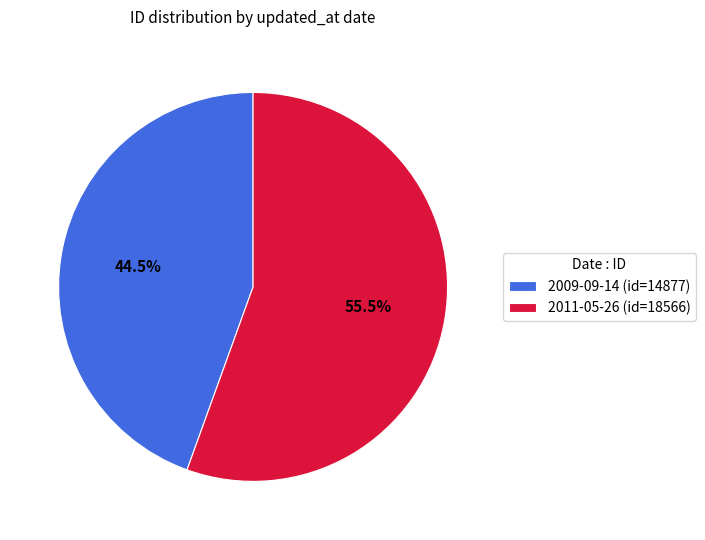

Rank the categories by value from highest to lowest.

2011-05-26, 2009-09-14